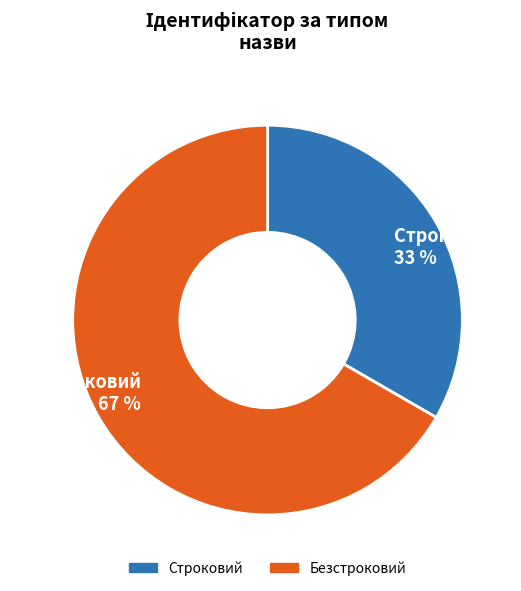

Count the number of slices in the pie.

2